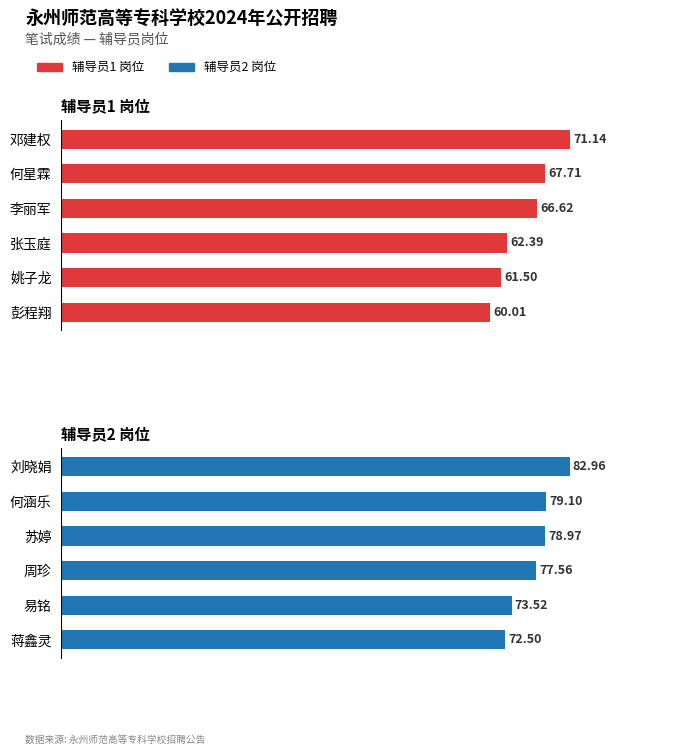

List the labels in order of 辅导员2 value, largest first.

刘晓娟, 何涵乐, 苏婷, 周珍, 易铭, 蒋鑫灵